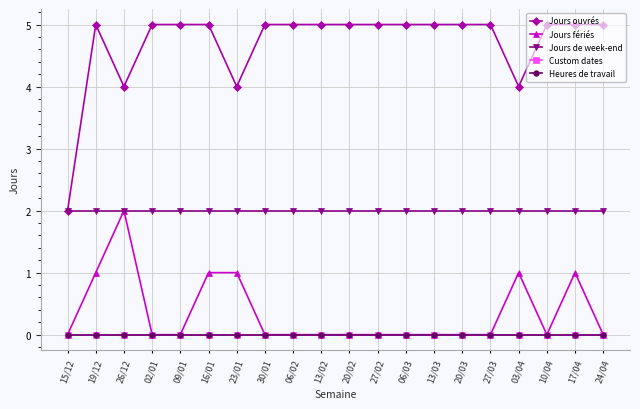

True or false: Jours fériés has a value of 0 at 27/02.

True